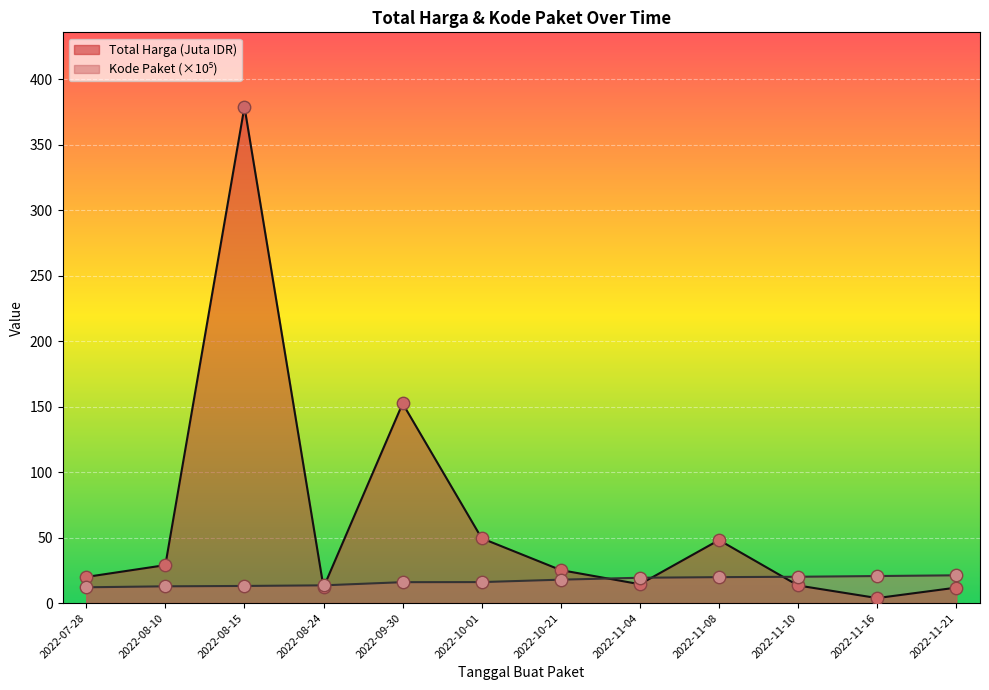

What is the change in value from 2022-11-04 to 2022-11-08?

+33.7